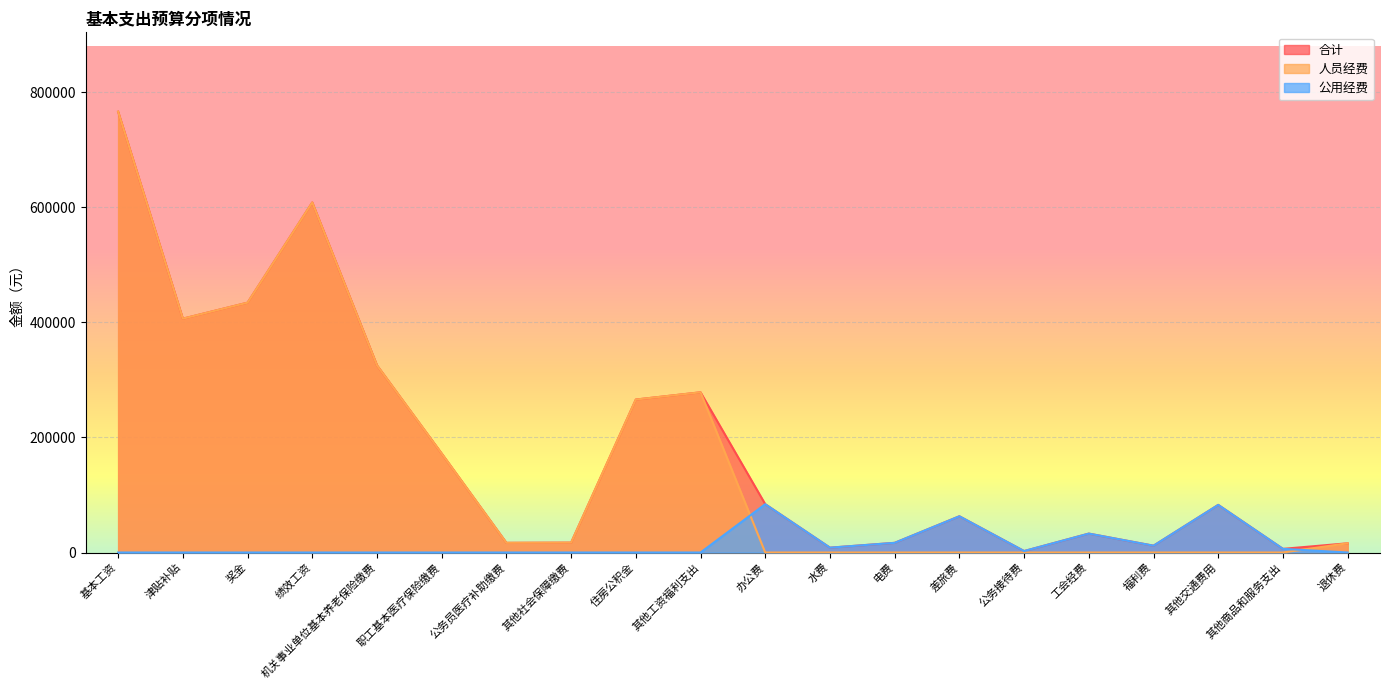

At which category is the sum across all series the highest?

基本工资